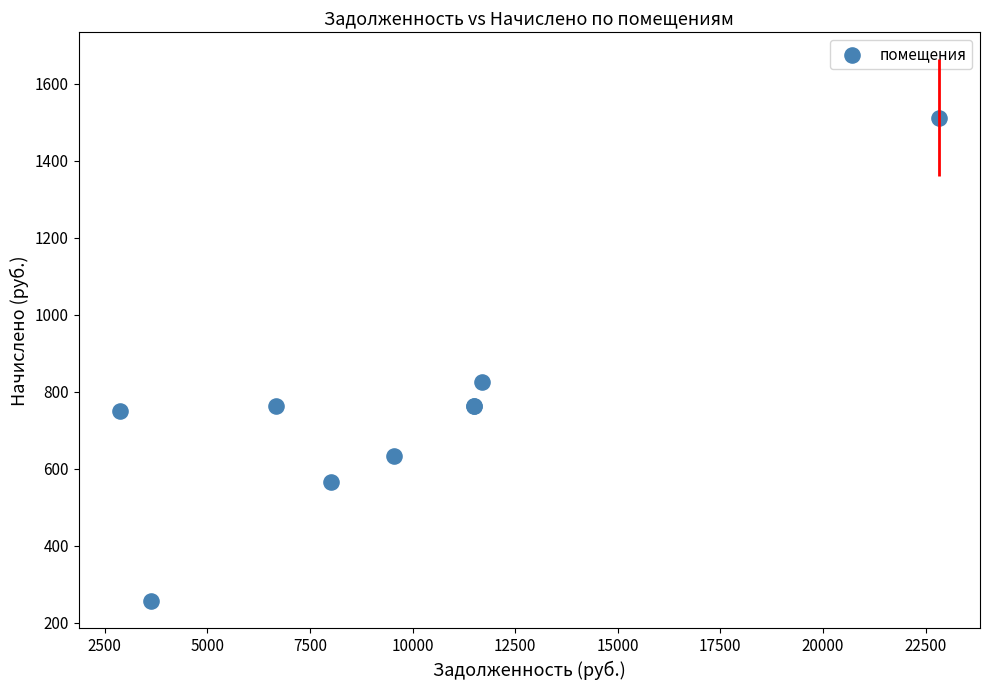

What Y value in the scatter plot is closest to 883?

825.0